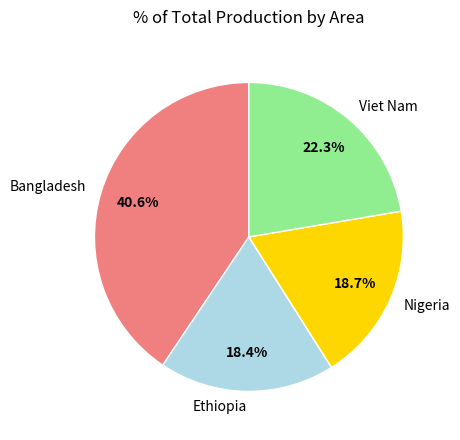

What percentage is NOT represented by Nigeria?

81.3%